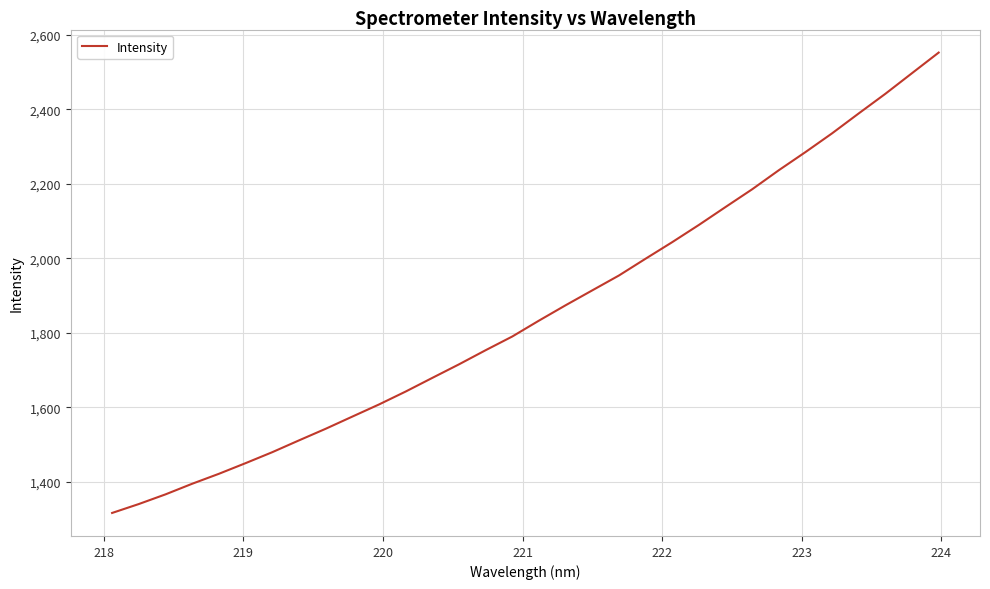

What is the maximum value shown in the chart?

2552.7